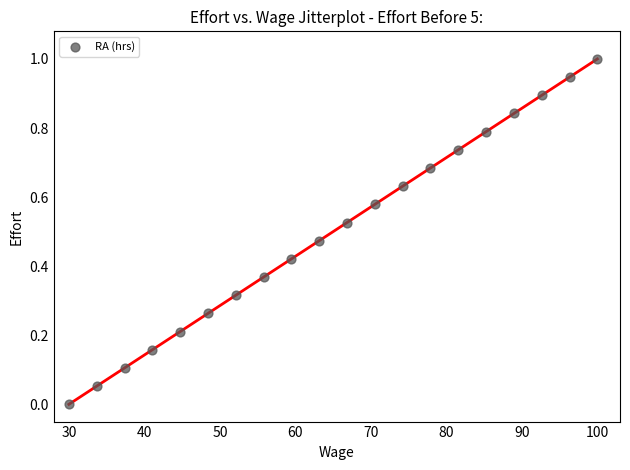

What is the range of Y values (max minus min)?

1.0